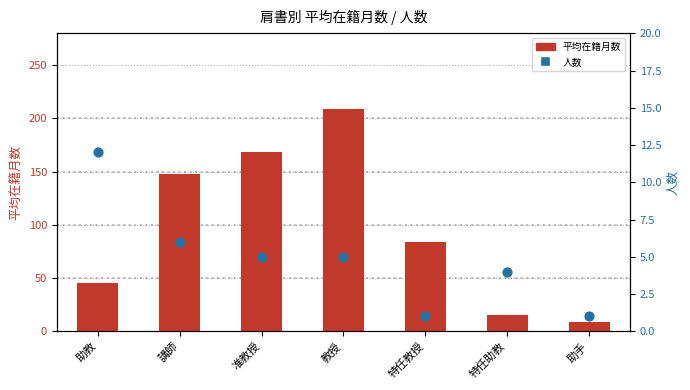

At how many categories does at least one series exceed 27?

5